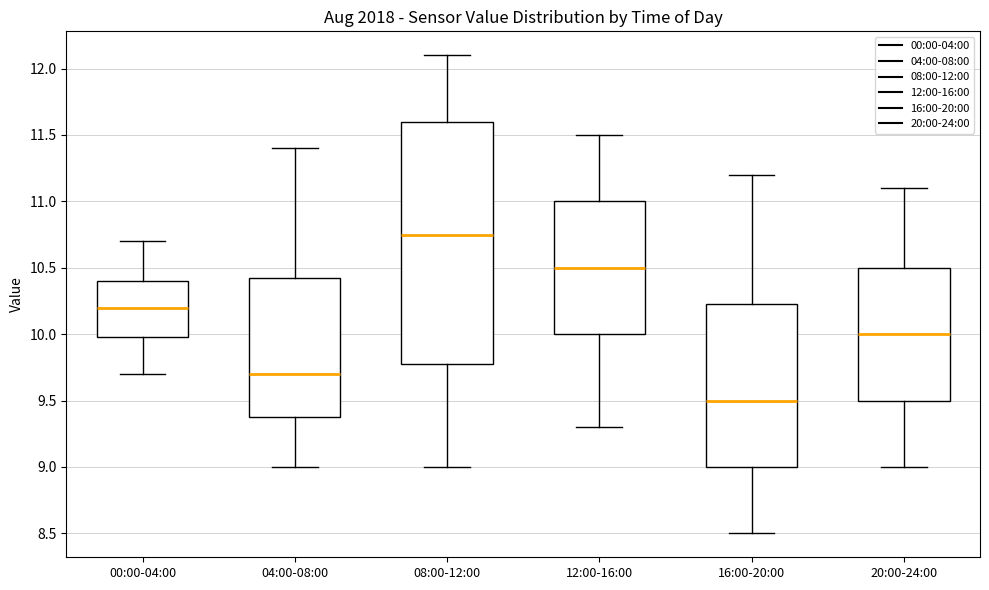

Comparing the boxes themselves (not the whiskers), which one is the tallest?

08:00-12:00